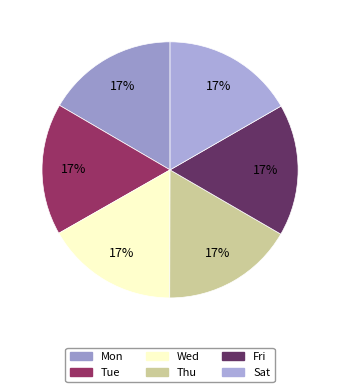

Count the number of slices in the pie.

6